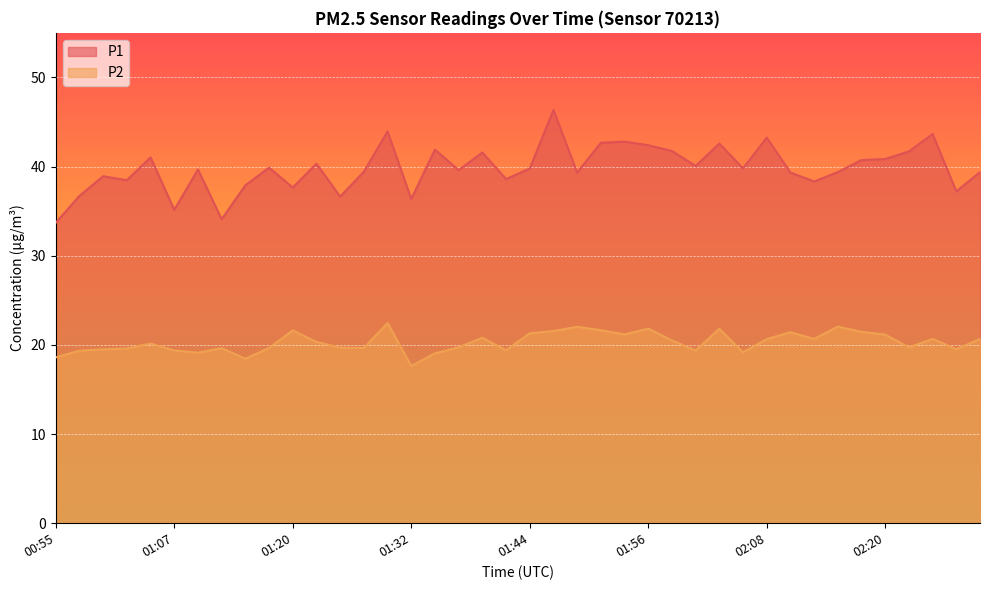

What is the value of the P1 point at the 28th from the left?

40.1